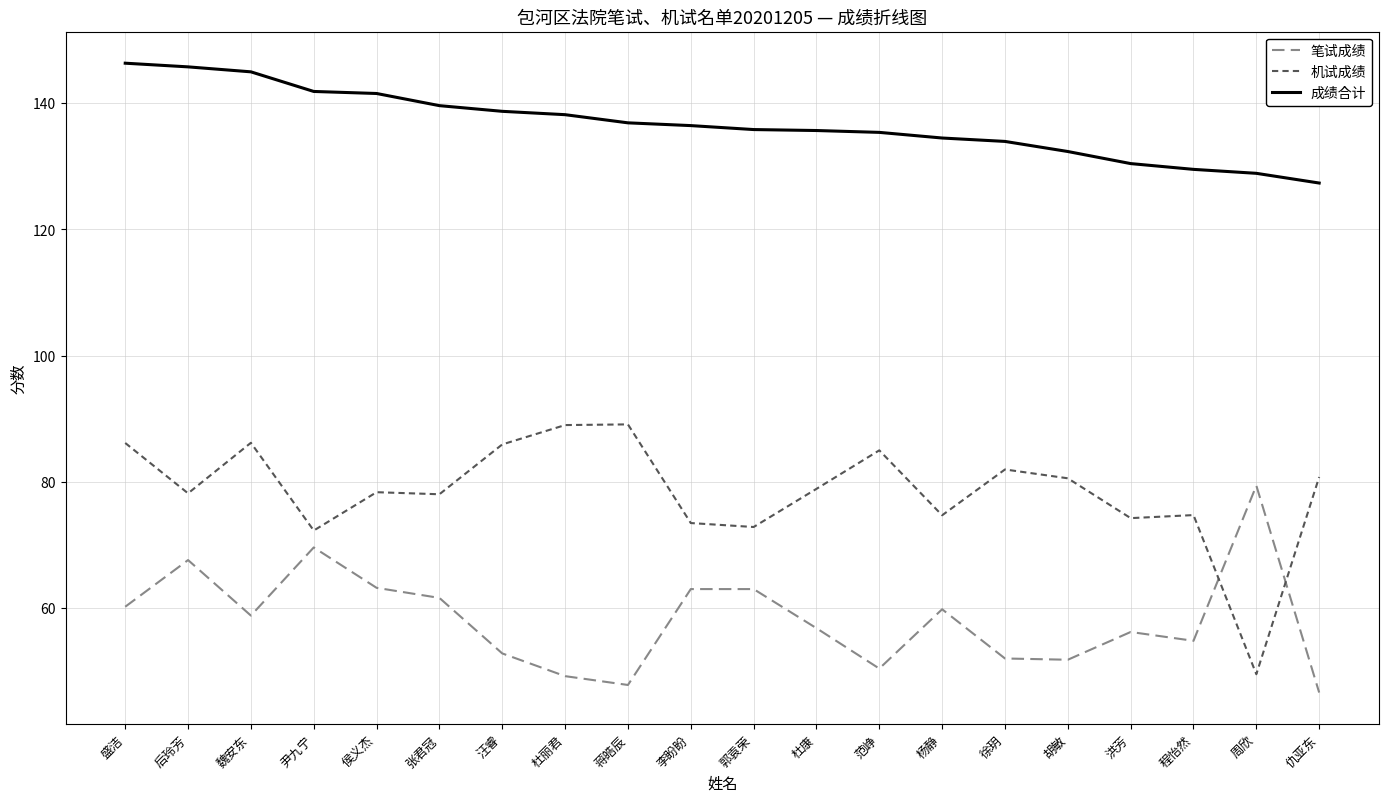

What is the difference between the second highest and minimum values in the 成绩合计 series?

18.4